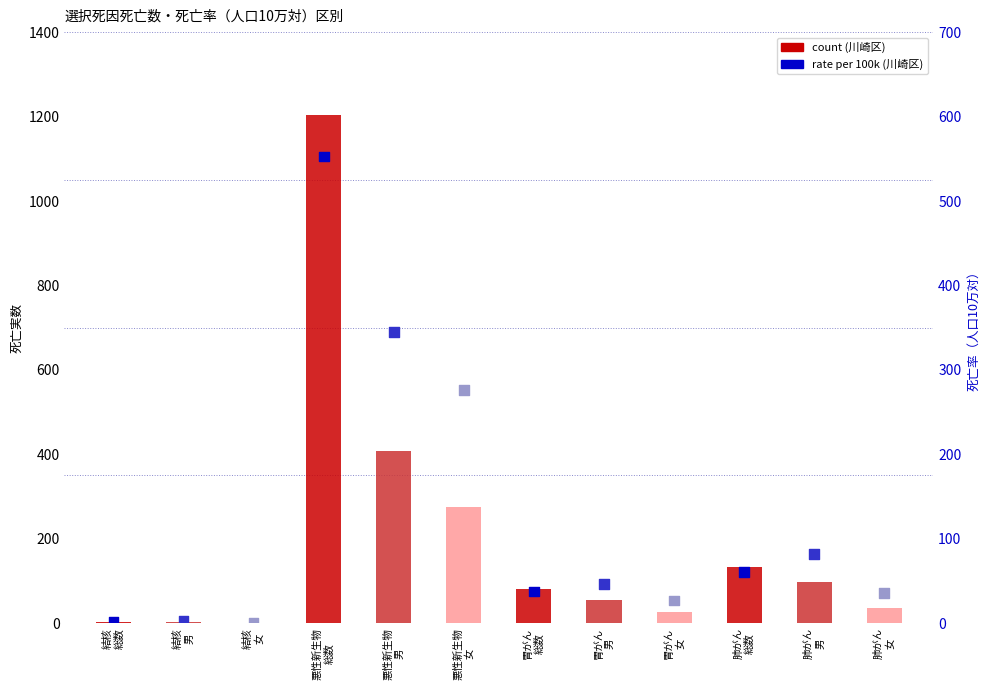

Is the value of percentile rank within the sample at 悪性新生物
総数 greater than the value of count at 悪性新生物
総数?

No